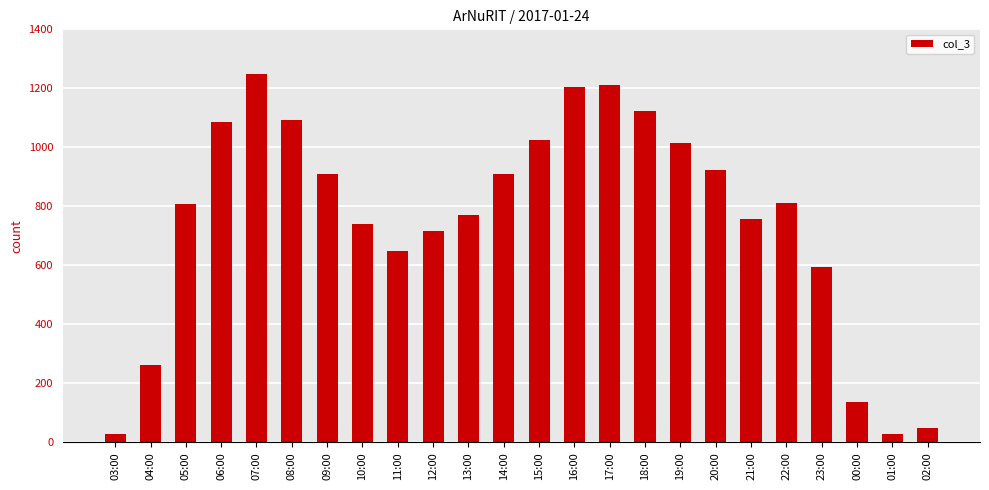

How many distinct data groups are displayed?

1